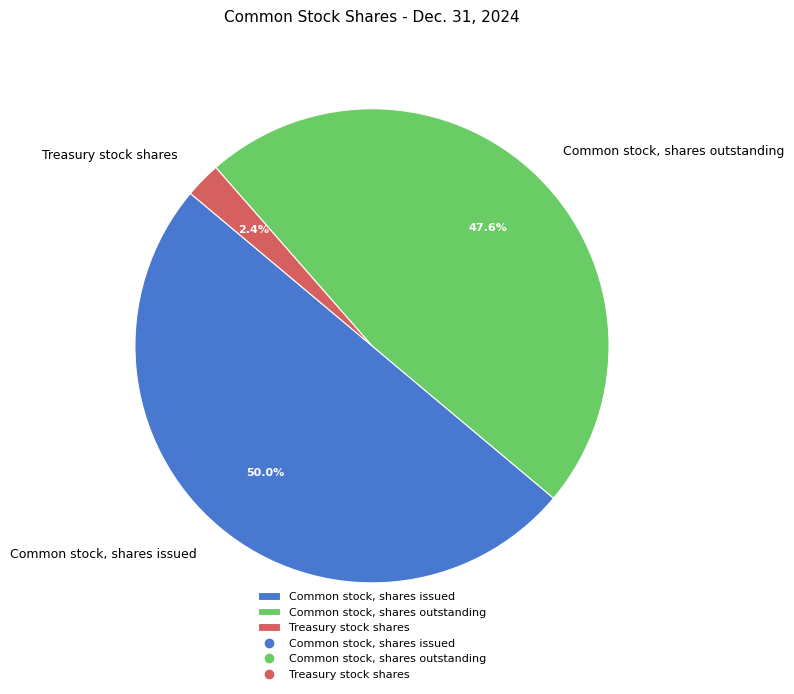

Which category has the smallest portion of the pie?

Treasury stock shares